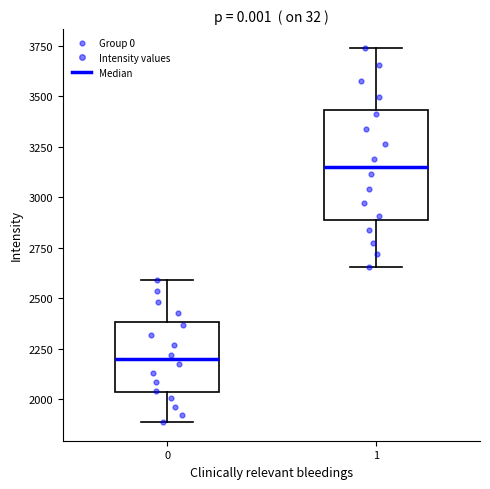

Which box is the tallest, from its lower edge to its upper edge?

1